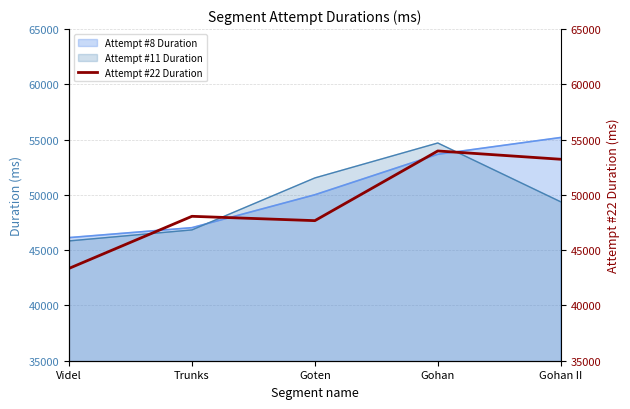

Where is the first local minimum?

Goten